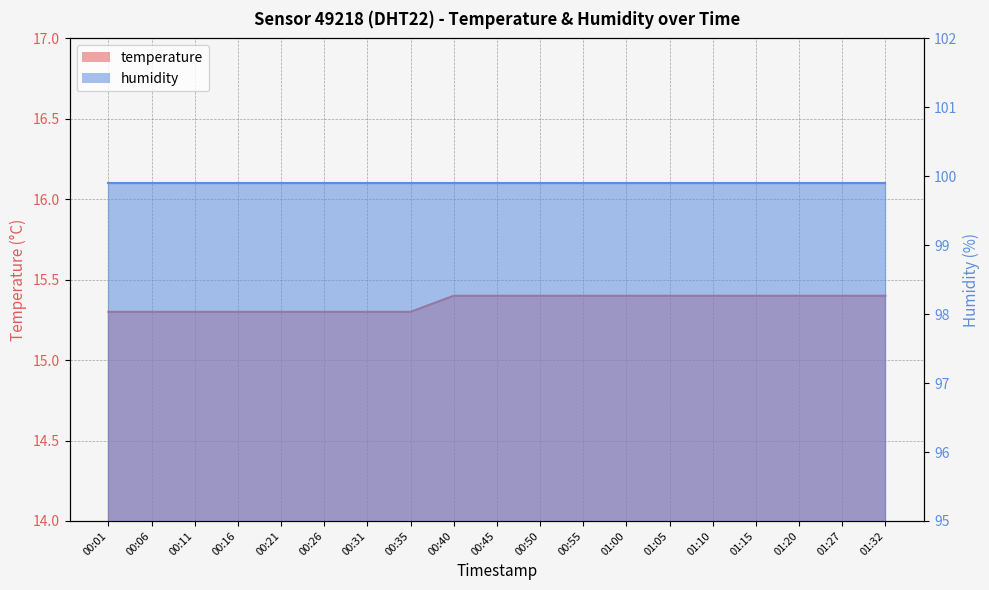

List the labels in order of value, largest first.

00:40, 00:45, 00:50, 00:55, 01:00, 01:05, 01:10, 01:15, 01:20, 01:27, 01:32, 00:01, 00:06, 00:11, 00:16, 00:21, 00:26, 00:31, 00:35